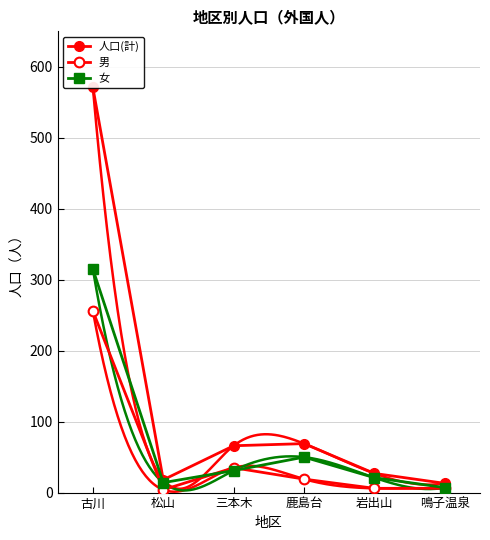

How many intersections are there between 女 and 男?

2